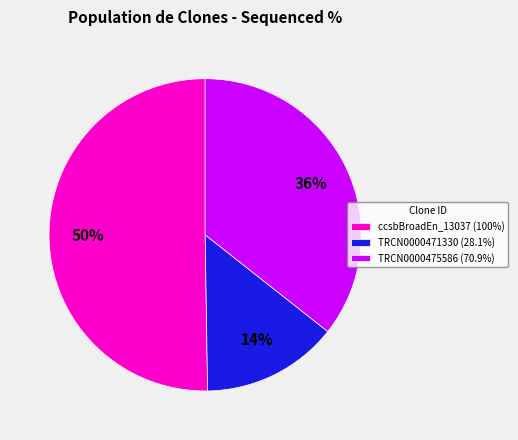

To the nearest percent, what percentage of the pie is TRCN0000475586?

36%